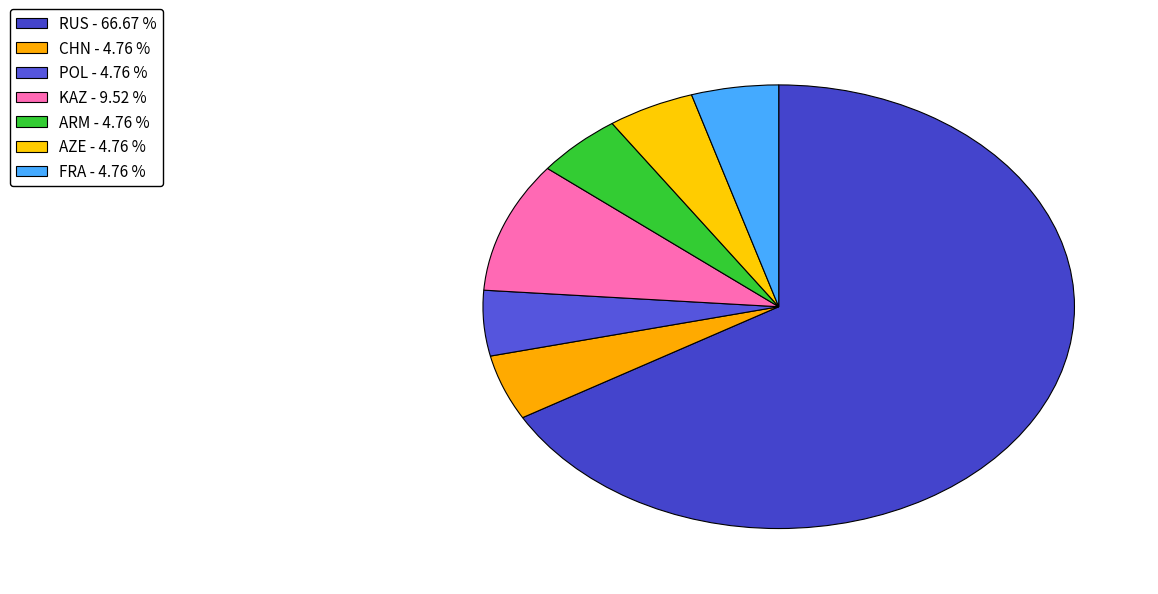

Is there any slice that represents more than half of the pie?

Yes